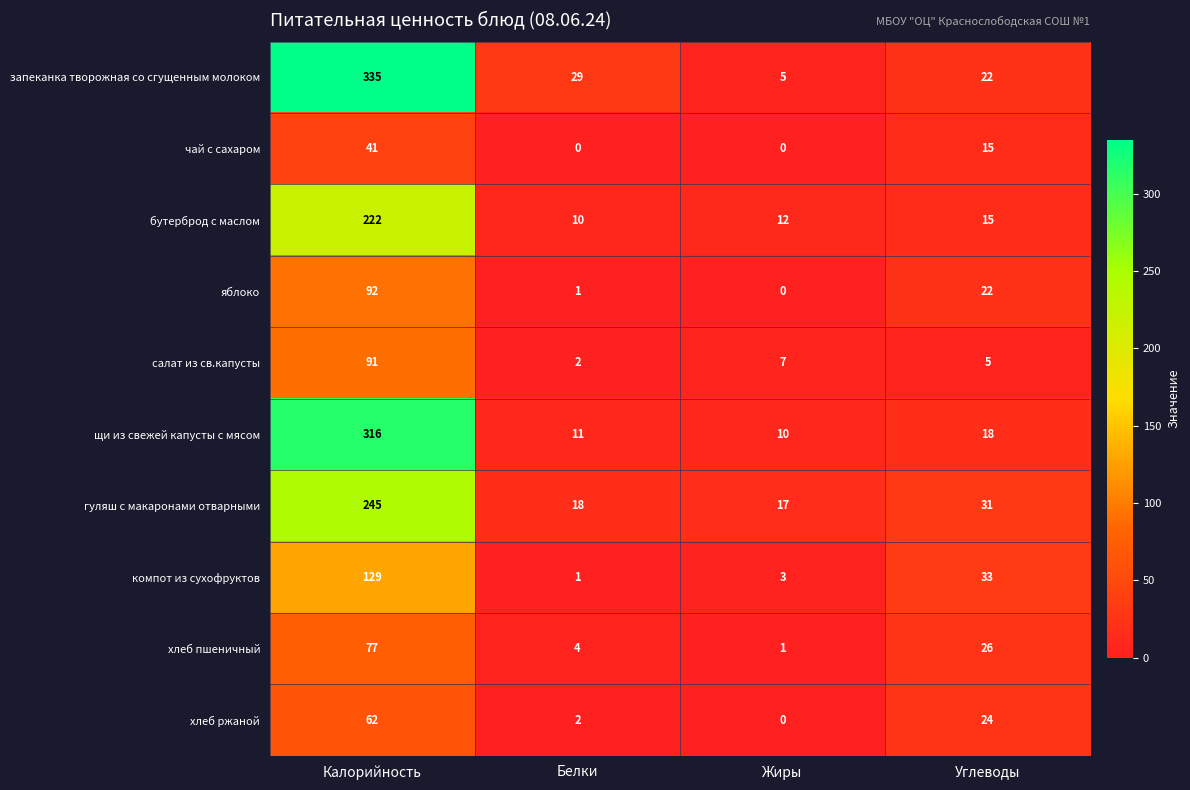

What is the difference between the гуляш с макаронами отварными values at Калорийность and Жиры?

228